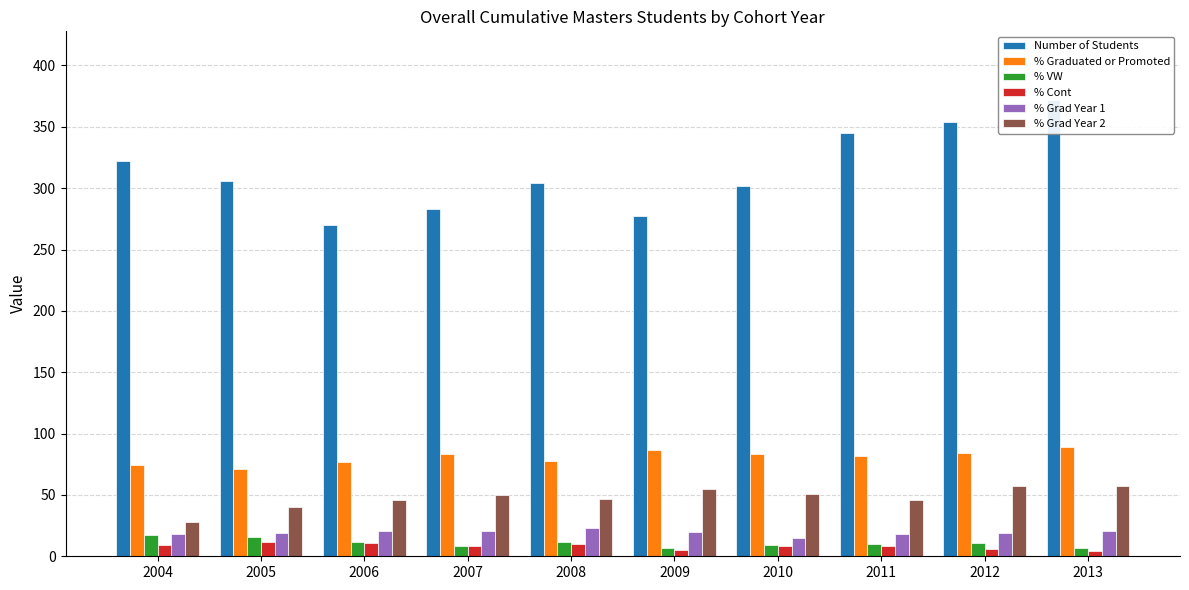

What is the difference between the maximum and second lowest values in the % Grad Year 1 series?

5